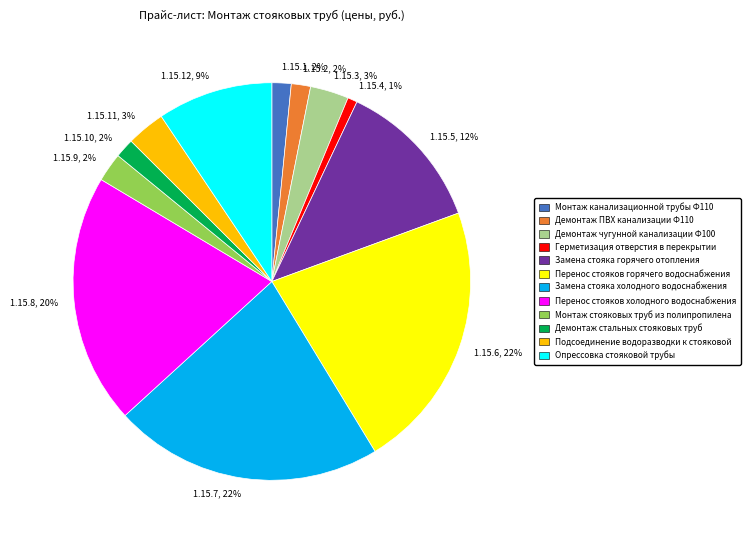

Which has a higher value, Монтаж стояковых труб из полипропилена or Герметизация отверстия в перекрытии?

Монтаж стояковых труб из полипропилена